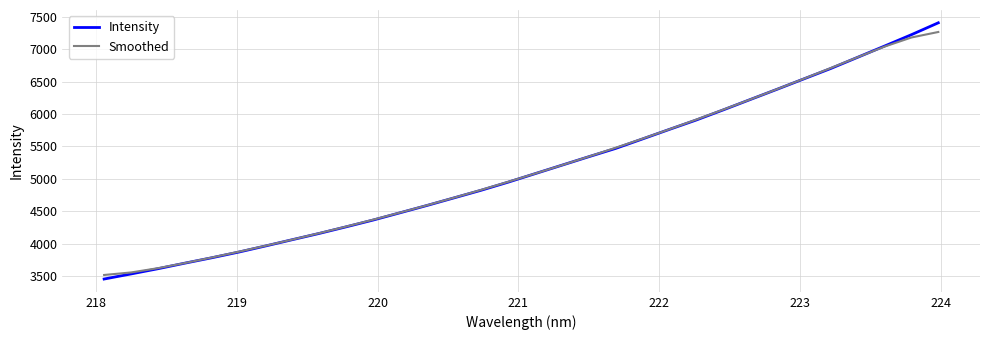

How many lines are shown in the chart?

2